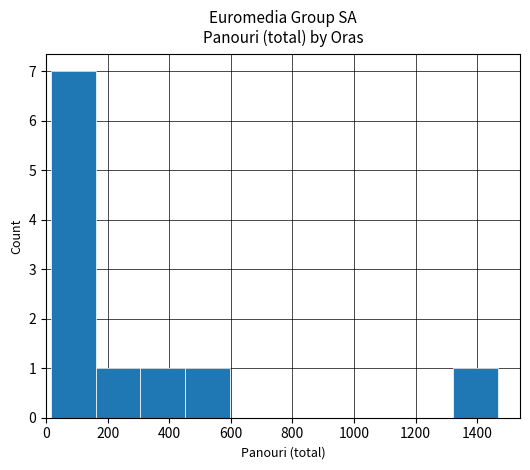

What is the greatest value displayed?

7